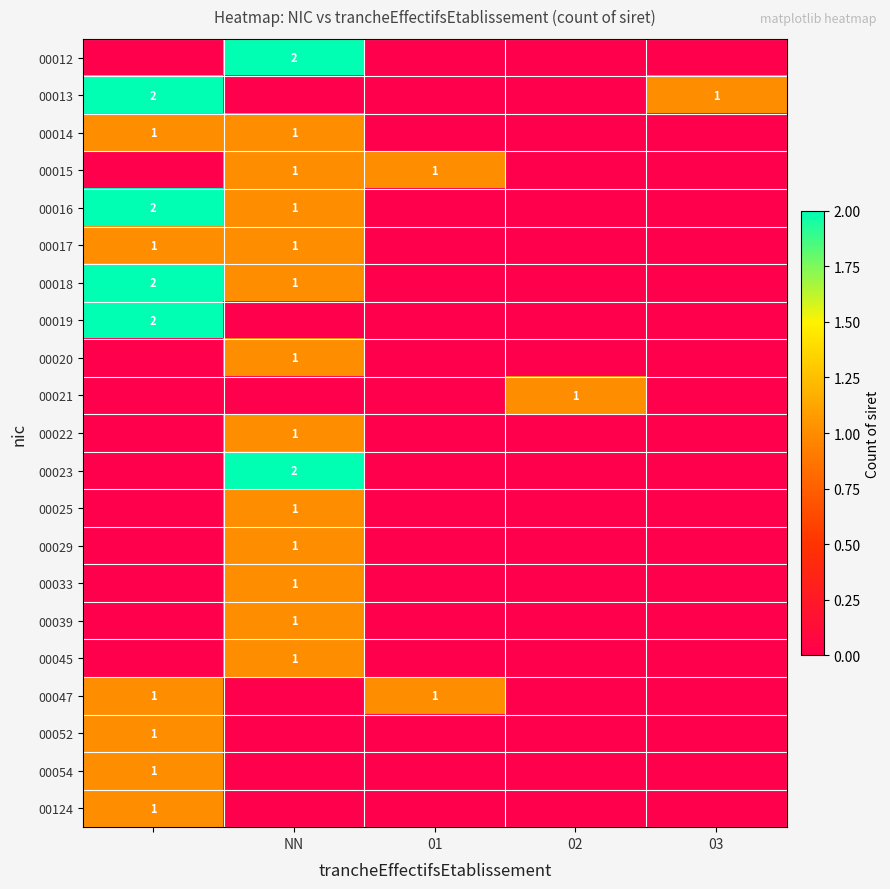

At which label is 00014 closest to 0?

01